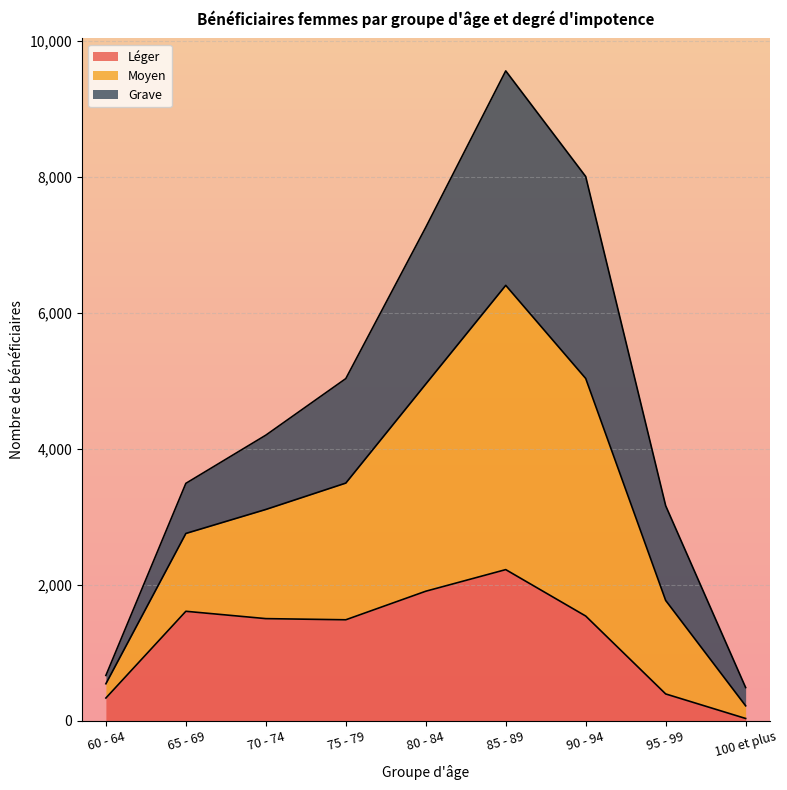

The value of Léger at 90 - 94 is 1543. True or false?

True